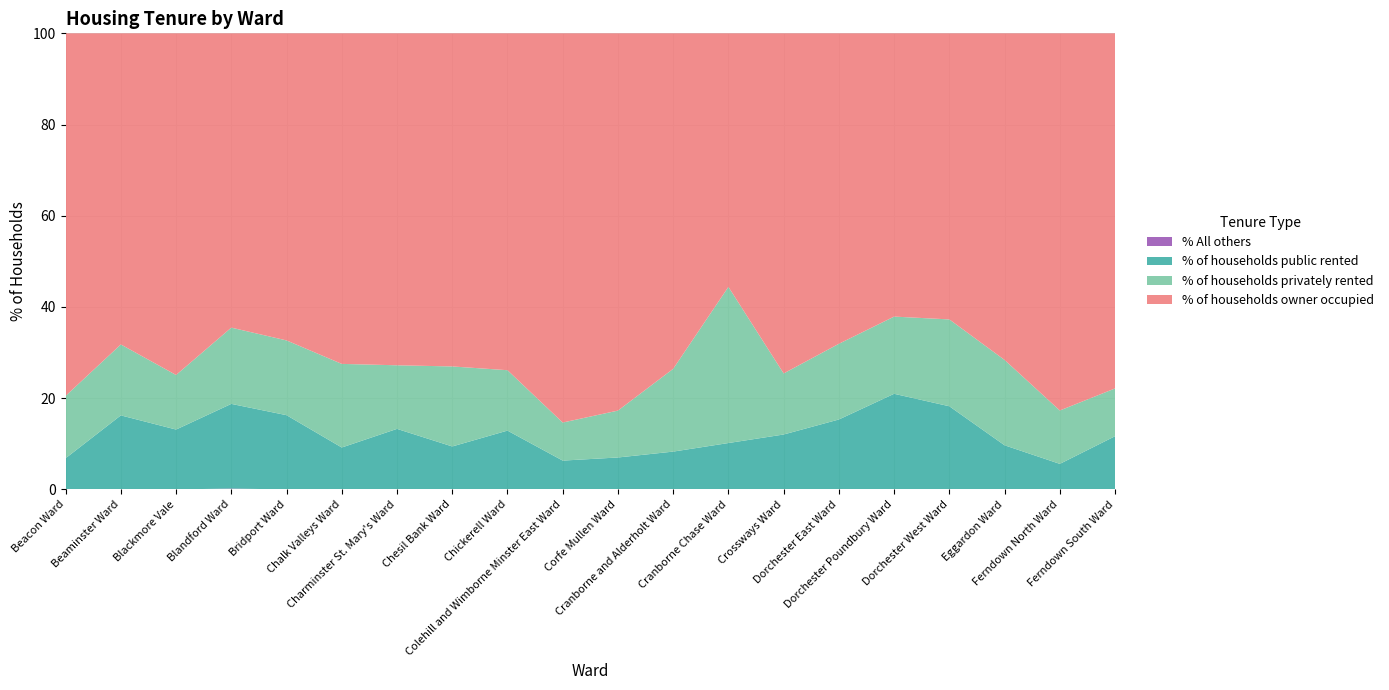

Reading right to left, what are all the values shown in this chart?

% of households owner occupied: Ferndown South Ward=77.9	Ferndown North Ward=82.7	Eggardon Ward=71.6	Dorchester West Ward=62.7	Dorchester Poundbury Ward=62.1	Dorchester East Ward=68.1	Crossways Ward=74.6	Cranborne Chase Ward=55.6	Cranborne and Alderholt Ward=73.6	Corfe Mullen Ward=82.7	Colehill and Wimborne Minster East Ward=85.3	Chickerell Ward=73.9	Chesil Bank Ward=73.0	Charminster St. Mary's Ward=72.8	Chalk Valleys Ward=72.5	Bridport Ward=67.3	Blandford Ward=64.5	Blackmore Vale=74.9	Beaminster Ward=68.2	Beacon Ward=79.5
% of households public rented: Ferndown South Ward=11.7	Ferndown North Ward=5.6	Eggardon Ward=9.7	Dorchester West Ward=18.2	Dorchester Poundbury Ward=21.0	Dorchester East Ward=15.3	Crossways Ward=12.0	Cranborne Chase Ward=10.2	Cranborne and Alderholt Ward=8.3	Corfe Mullen Ward=7.0	Colehill and Wimborne Minster East Ward=6.3	Chickerell Ward=12.9	Chesil Bank Ward=9.4	Charminster St. Mary's Ward=13.3	Chalk Valleys Ward=9.2	Bridport Ward=16.3	Blandford Ward=18.6	Blackmore Vale=13.1	Beaminster Ward=16.2	Beacon Ward=6.8
% of households privately rented: Ferndown South Ward=10.5	Ferndown North Ward=11.7	Eggardon Ward=18.7	Dorchester West Ward=19.0	Dorchester Poundbury Ward=16.9	Dorchester East Ward=16.6	Crossways Ward=13.4	Cranborne Chase Ward=34.2	Cranborne and Alderholt Ward=18.1	Corfe Mullen Ward=10.3	Colehill and Wimborne Minster East Ward=8.3	Chickerell Ward=13.2	Chesil Bank Ward=17.5	Charminster St. Mary's Ward=13.9	Chalk Valleys Ward=18.3	Bridport Ward=16.4	Blandford Ward=16.7	Blackmore Vale=12.0	Beaminster Ward=15.6	Beacon Ward=13.7
% All others: Ferndown South Ward=0.0	Ferndown North Ward=0.0	Eggardon Ward=0.0	Dorchester West Ward=0.0	Dorchester Poundbury Ward=0.0	Dorchester East Ward=0.0	Crossways Ward=0.0	Cranborne Chase Ward=0.0	Cranborne and Alderholt Ward=0.0	Corfe Mullen Ward=0.0	Colehill and Wimborne Minster East Ward=0.0	Chickerell Ward=0.0	Chesil Bank Ward=0.0	Charminster St. Mary's Ward=0.0	Chalk Valleys Ward=0.0	Bridport Ward=0.0	Blandford Ward=0.2	Blackmore Vale=0.0	Beaminster Ward=0.0	Beacon Ward=0.0